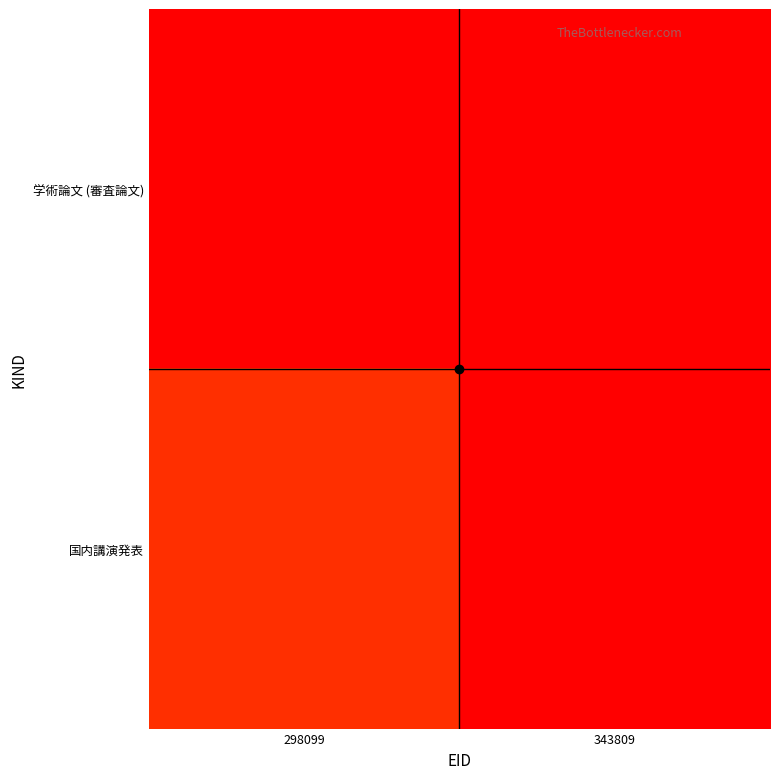

Which series has the largest range (max minus min)?

学術論文 (審査論文)